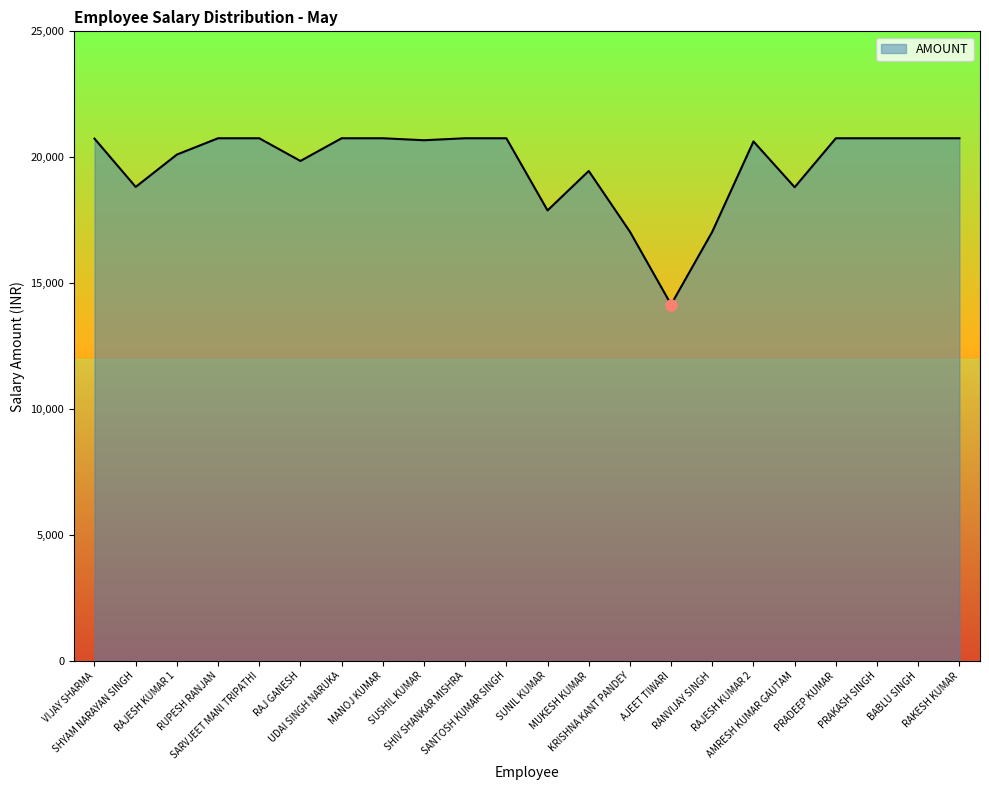

What is the difference between the maximum and minimum values?

6605